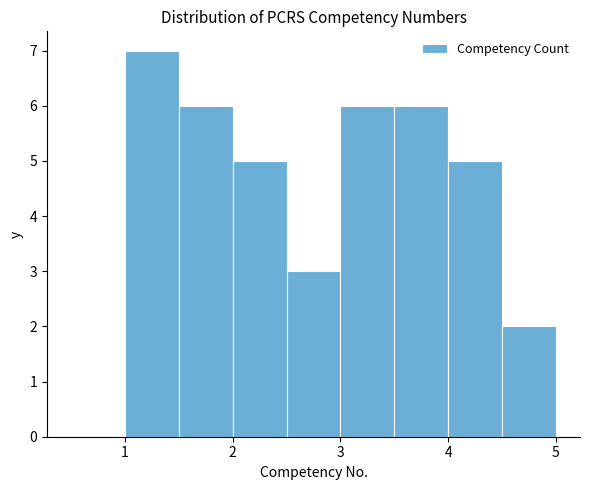

Reading left to right, list every bar in this chart as the range it spans on the x-axis followed by its height. The values are not printed on the chart, so give them approximately, as read against the axis.

0.5 to 1.0: 0
1.0 to 1.5: 7
1.5 to 2.0: 6
2.0 to 2.5: 5
2.5 to 3.0: 3
3.0 to 3.5: 6
3.5 to 4.0: 6
4.0 to 4.5: 5
4.5 to 5.0: 2